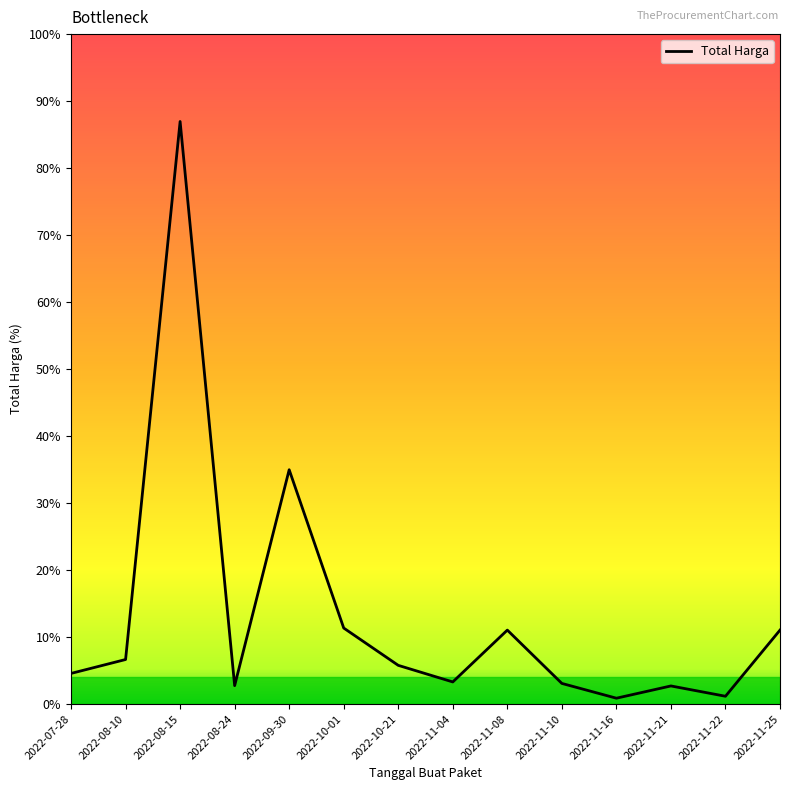

Reading left to right, list all the values displayed in this chart.

19950000	29000000	379075000	12000000	152477000	49478000	25200000	14400000	48140000	13442000	3825000	11800000	5093000	48140000